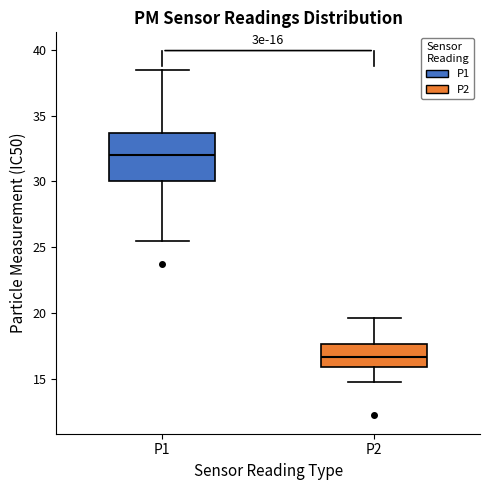

Comparing the boxes themselves (not the whiskers), which one is the tallest?

P1